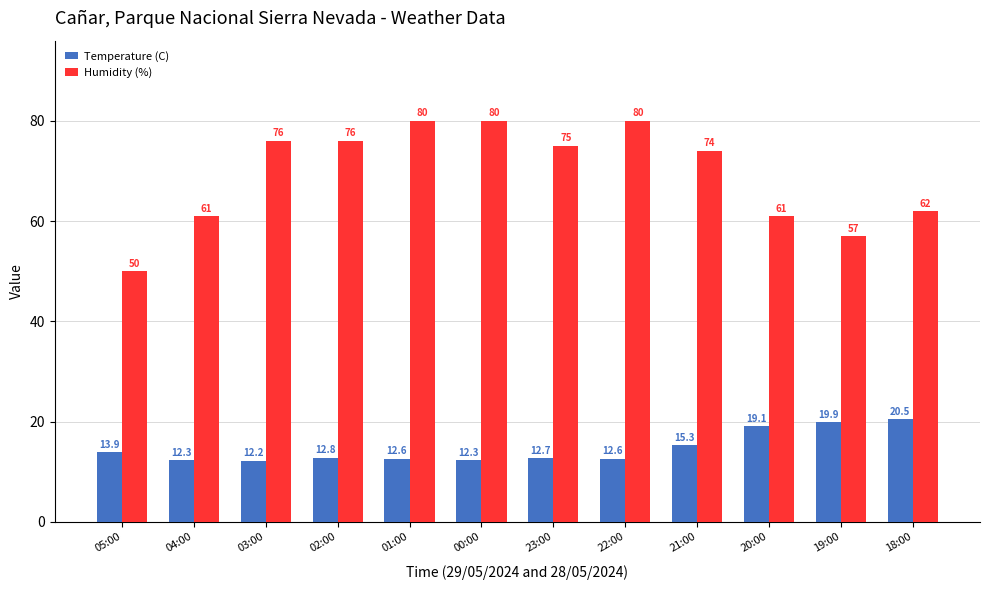

List the series in order of their peak value, highest first.

Humidity (%), Temperature (C)